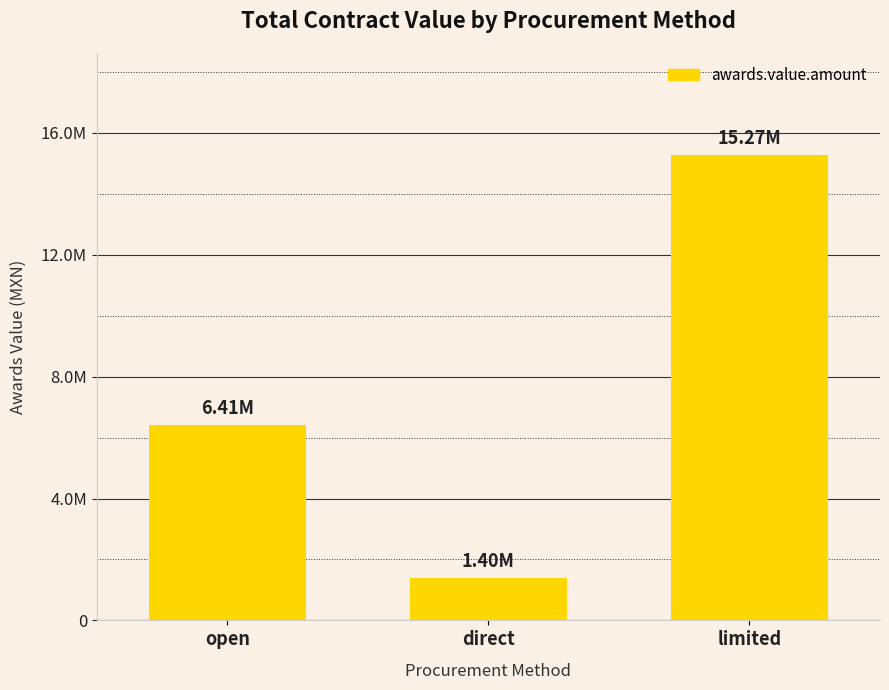

What is the smallest value displayed?

1397920.7